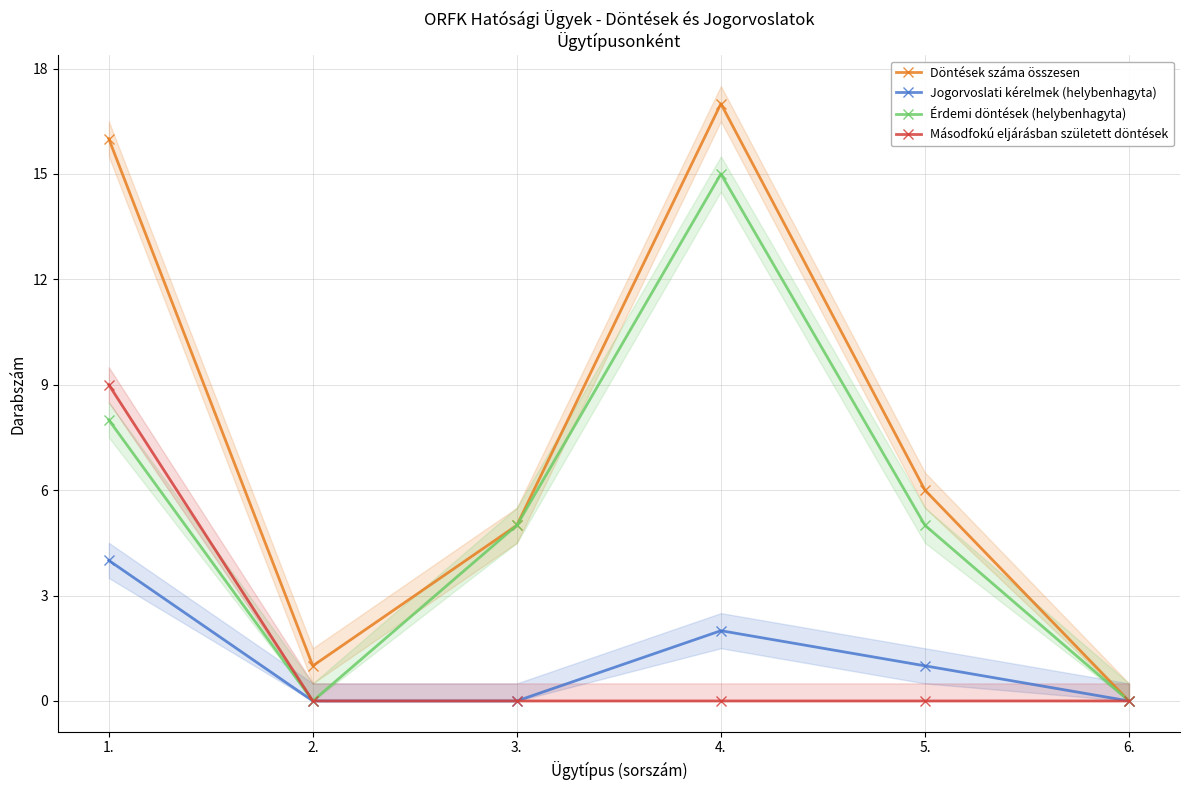

What position from the right is 1.?

6